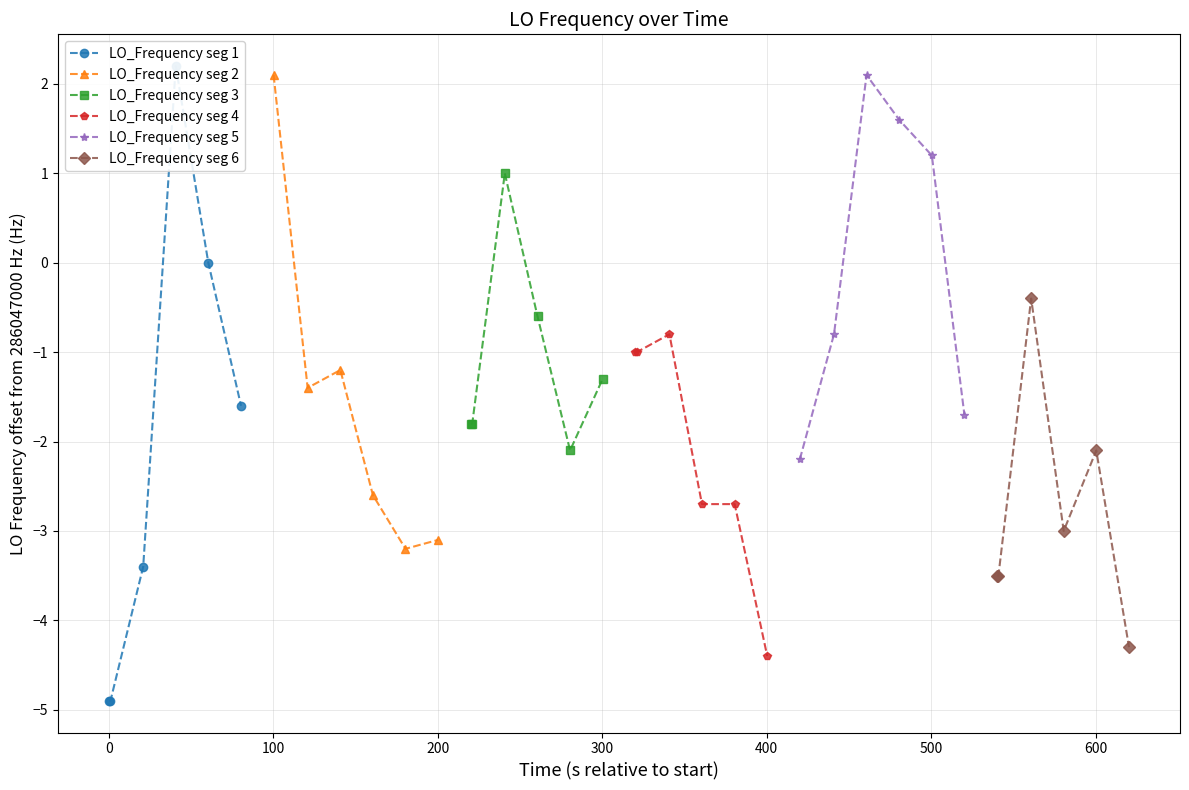

What is the value of the LO_Frequency seg 2 point at the 3rd from the left?

-1.2